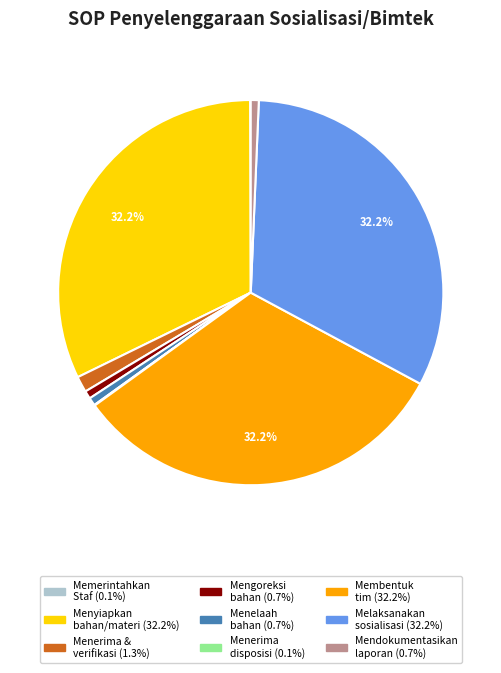

Is there a majority slice in this chart?

No